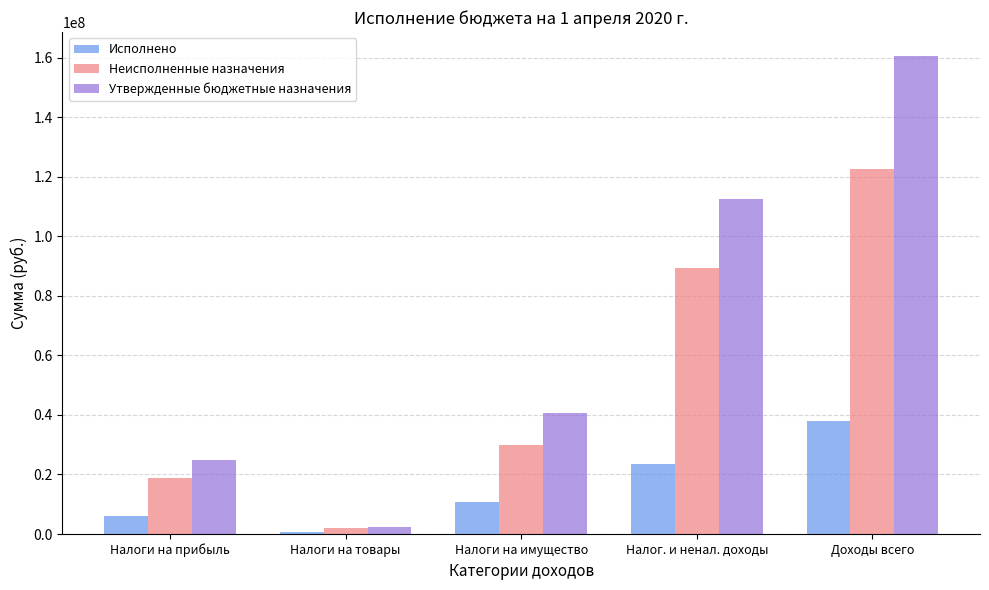

What is the sum of all Исполнено values?

79201112.5